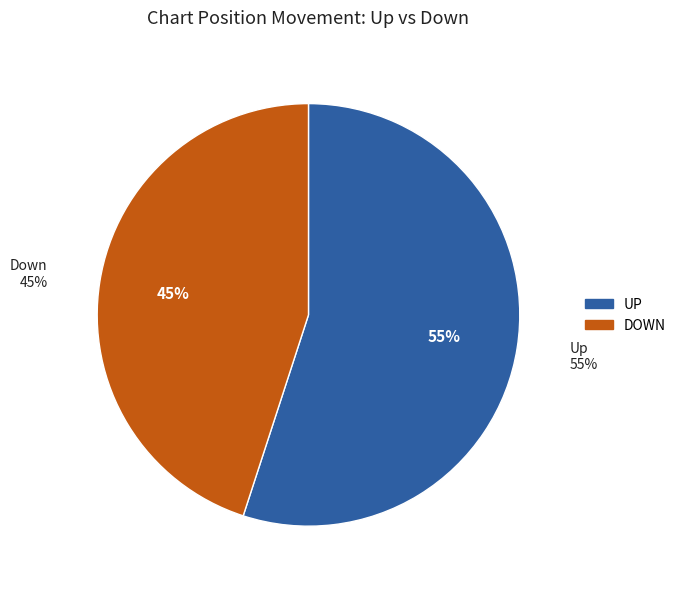

To the nearest percent, what is the combined percentage of down and up?

100%